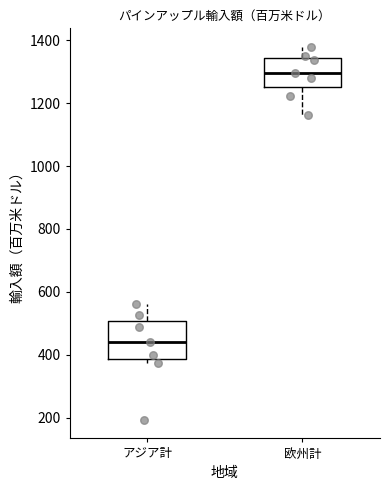

Comparing the boxes themselves (not the whiskers), which one is the tallest?

アジア計